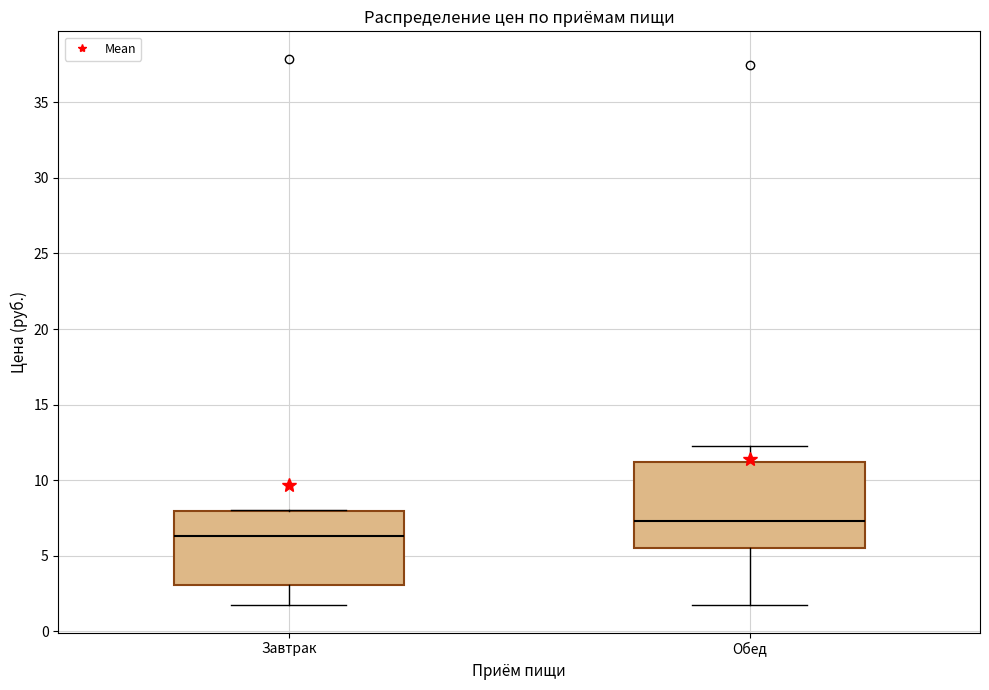

Reading left to right, read every box against the y-axis: the position of its median line, the range the box covers, and the ends of its whiskers. The values are not printed on the chart, so give them approximately, as read against the axis.

Завтрак: median 6.5, box 3.0 to 8.0, whiskers 1.5 to 8.0
Обед: median 7.5, box 5.5 to 11.0, whiskers 2.0 to 12.5